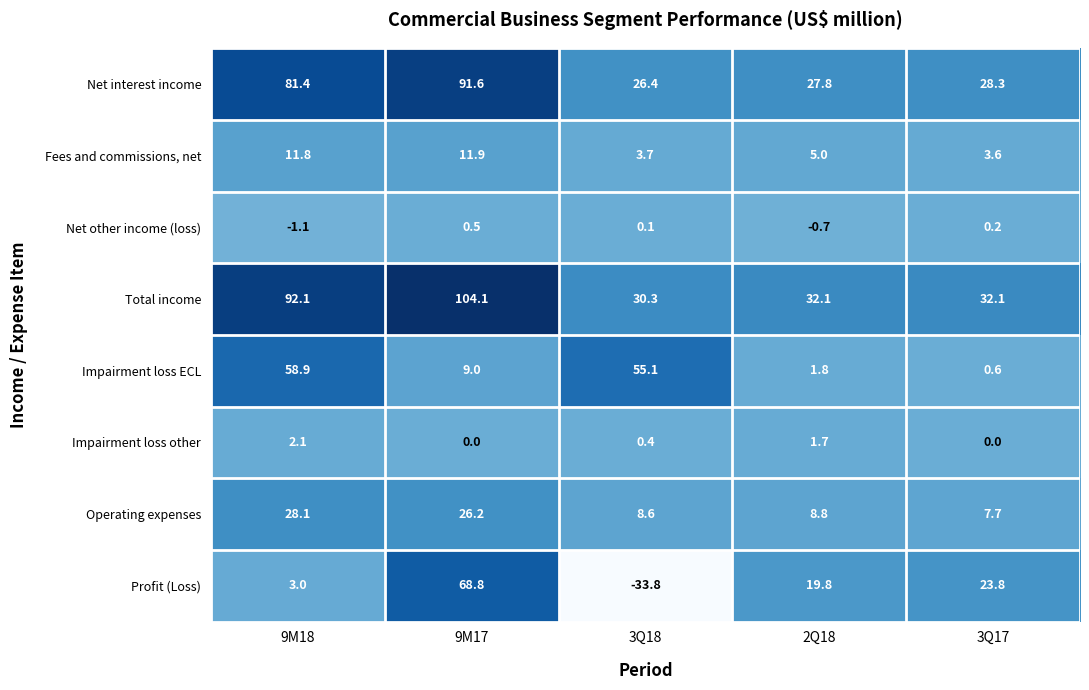

What is the maximum value shown in the chart?

104.1